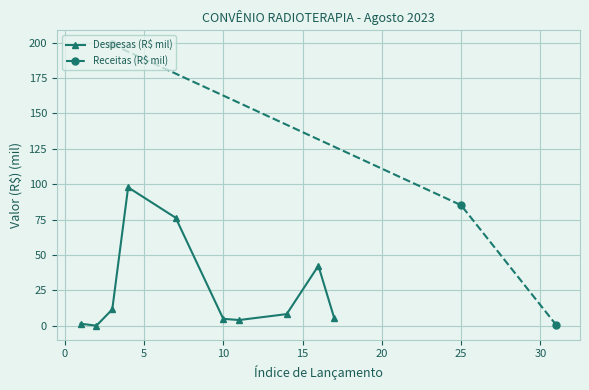

What is the maximum value for Receitas (R$ mil)?

198.7